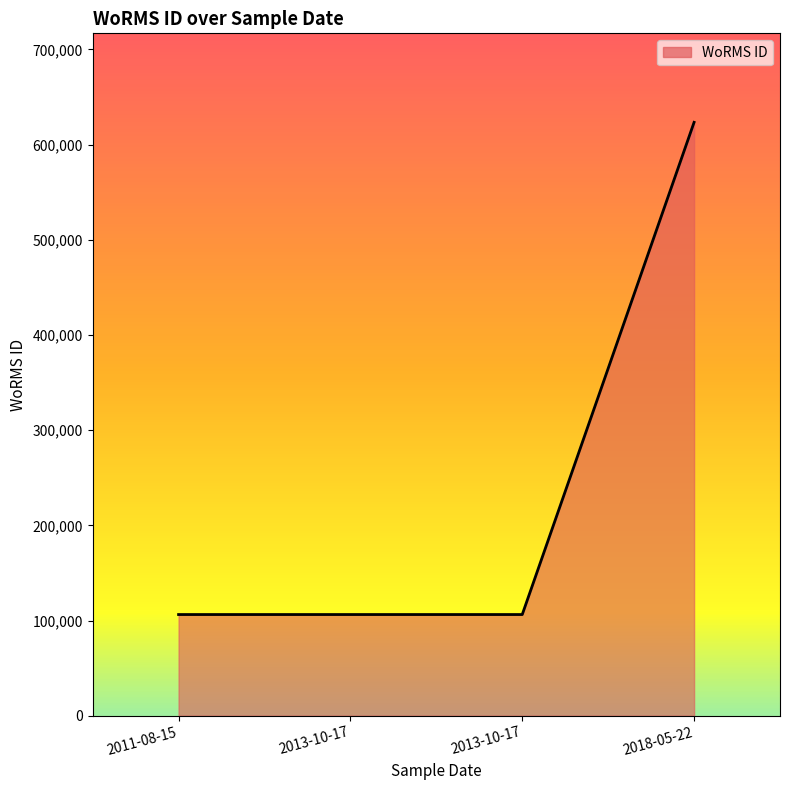

List the labels in order of value, largest first.

2018-05-22, 2013-10-17, 2013-10-17, 2011-08-15